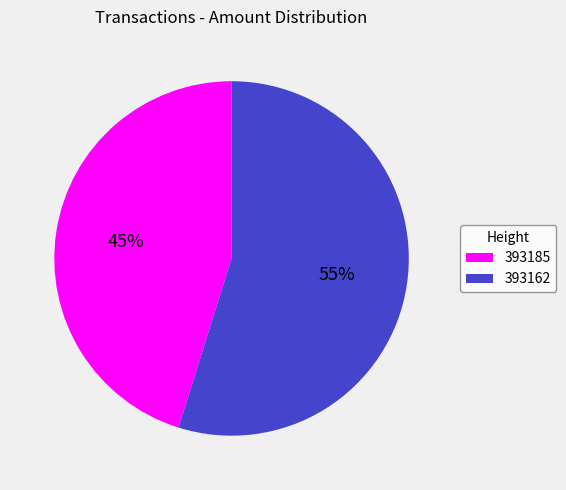

To the nearest percent, what is the combined percentage of 393185 and 393162?

100%